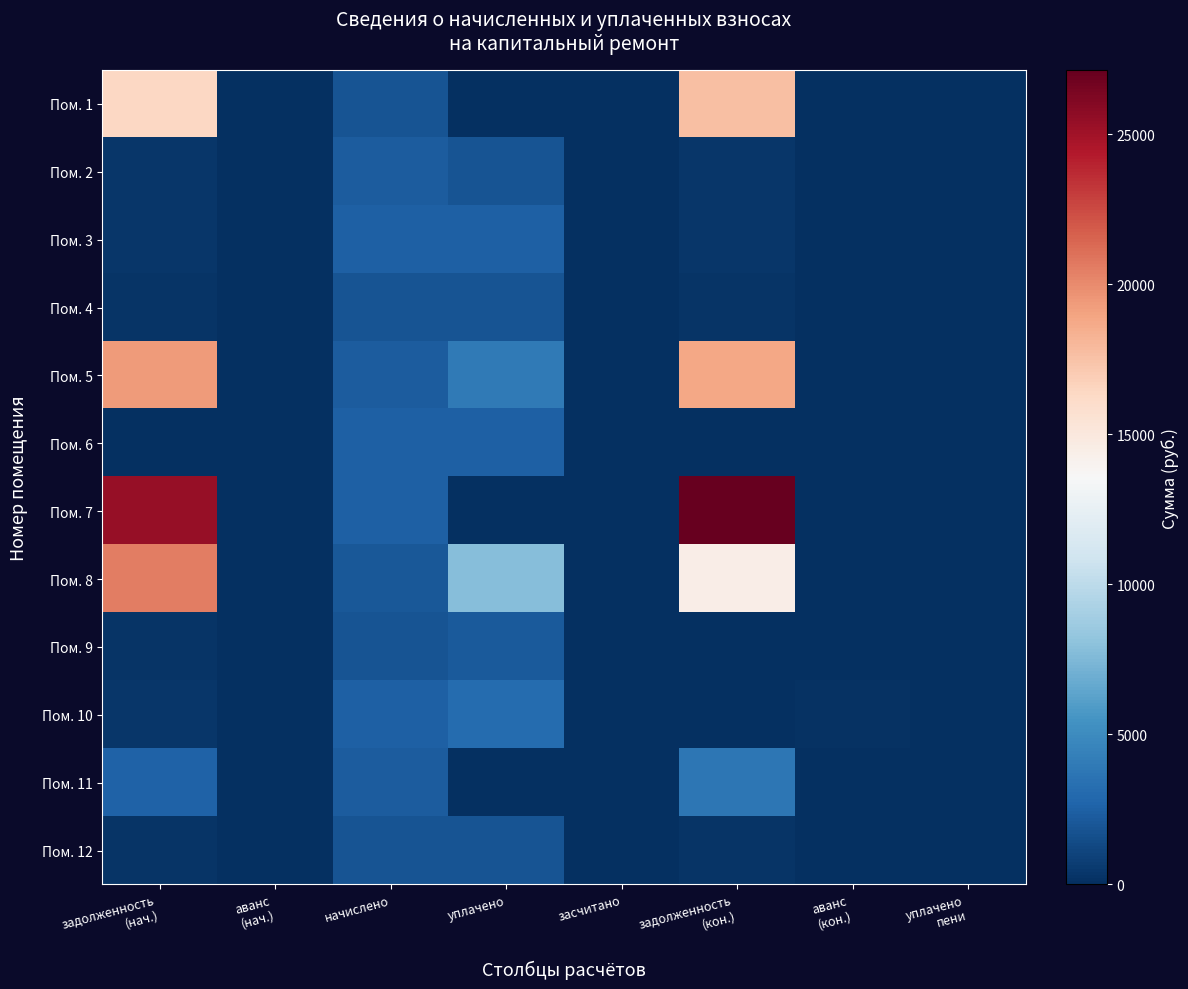

At which category is the sum across all series the highest?

задолженность
(нач.)